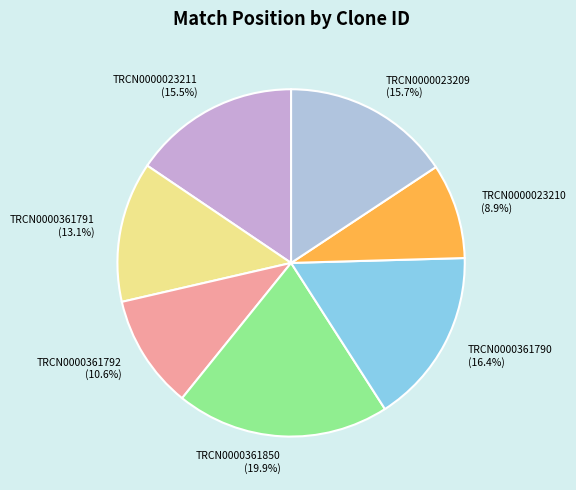

Combined, do TRCN0000023211 and TRCN0000023210 account for over 50%?

No